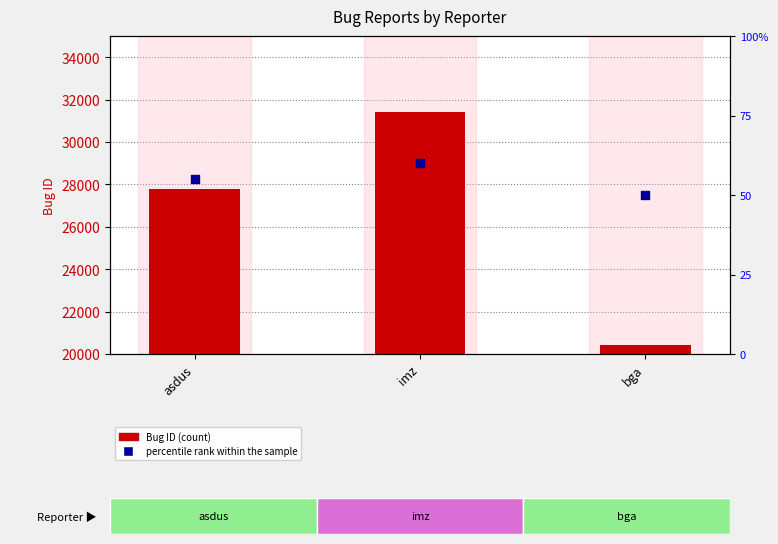

At which category is the sum across all series the highest?

imz